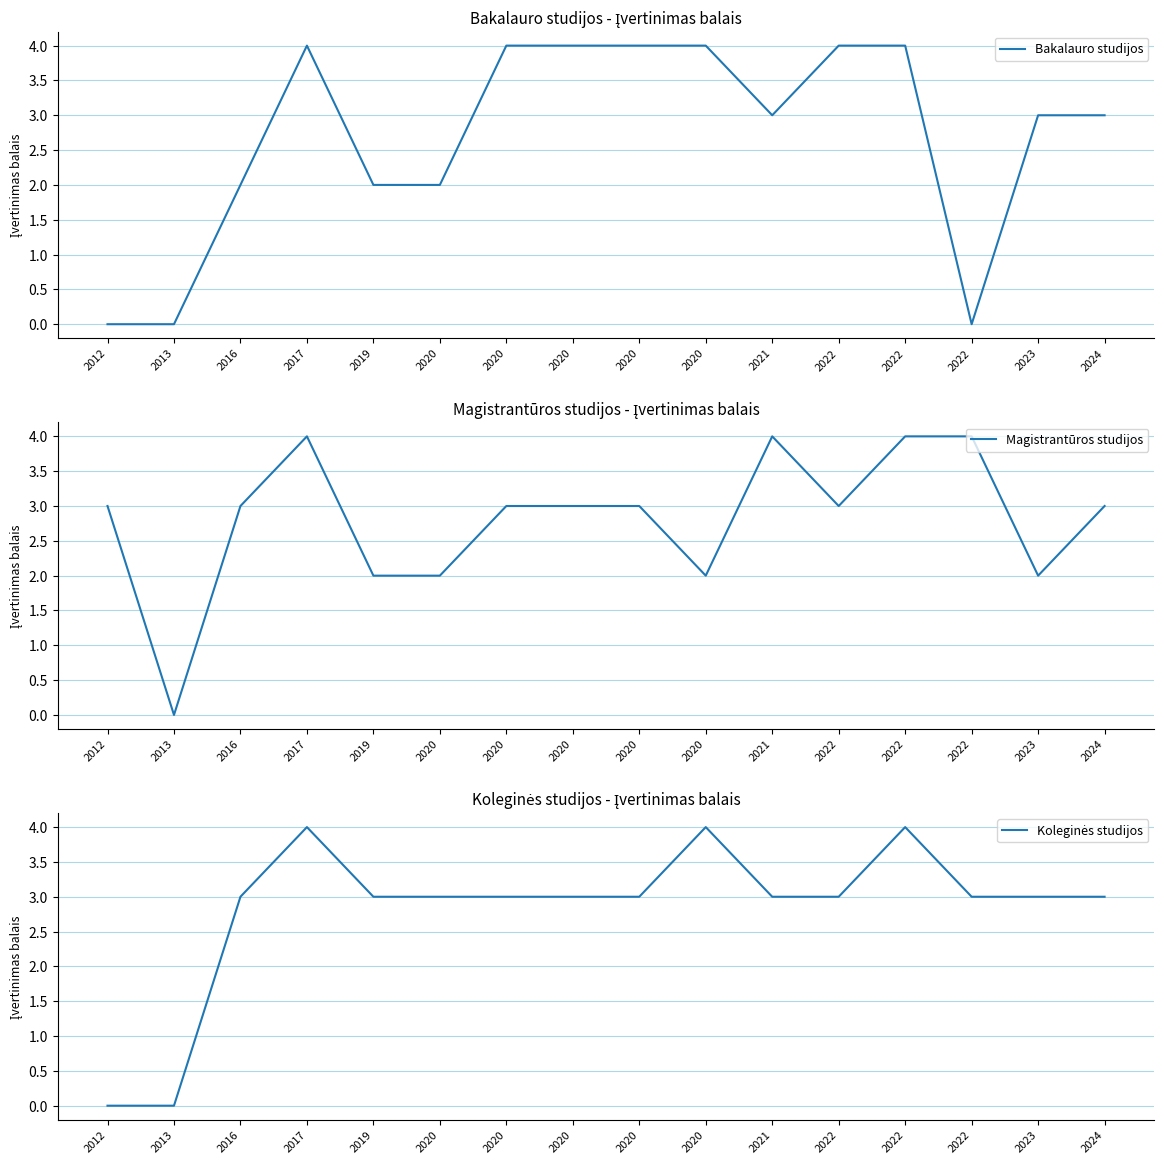

Where is the first local maximum for Bakalauro studijos?

2017